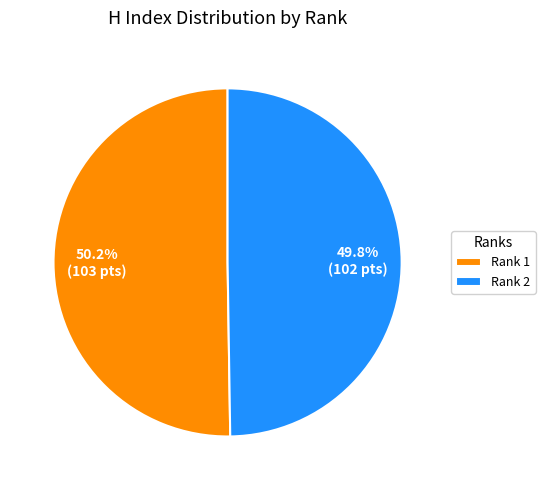

True or false: Rank 1 accounts for 50% of the total.

True